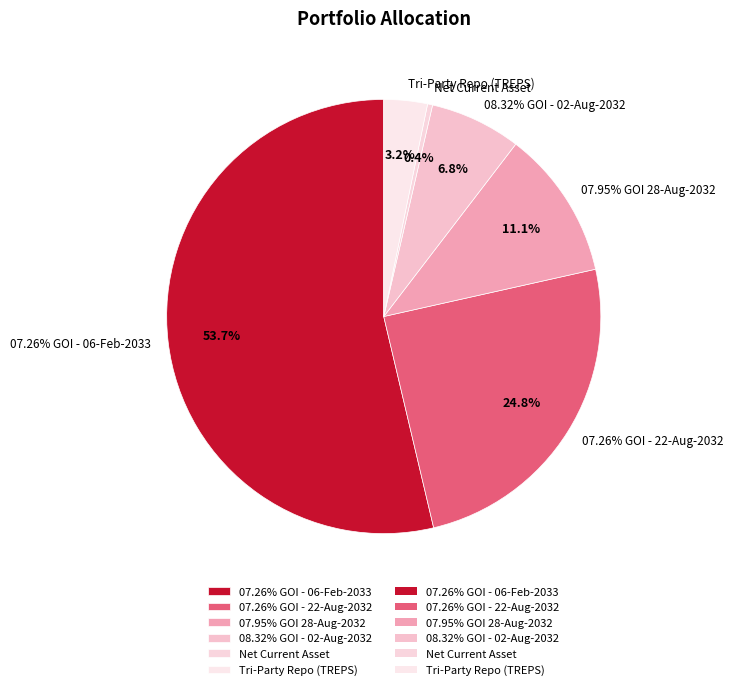

What is the change in value from 08.32% GOI - 02-Aug-2032 to Net Current Asset?

-6.4